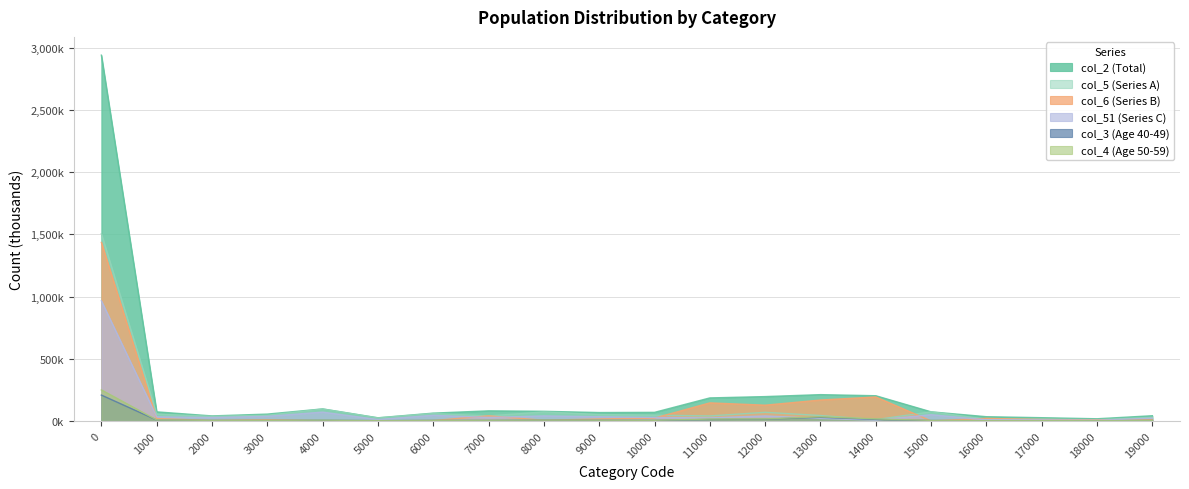

Which label corresponds to the smallest value in the chart?

15000